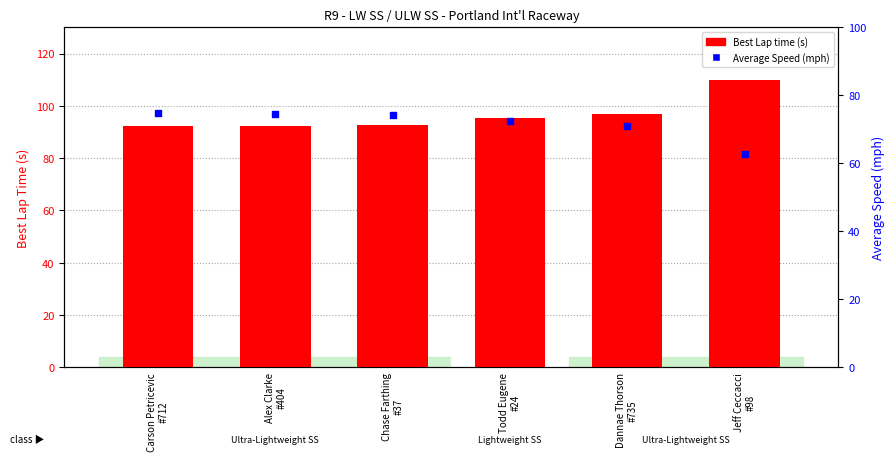

Which series reaches the maximum Y coordinate?

Best Lap time (s)